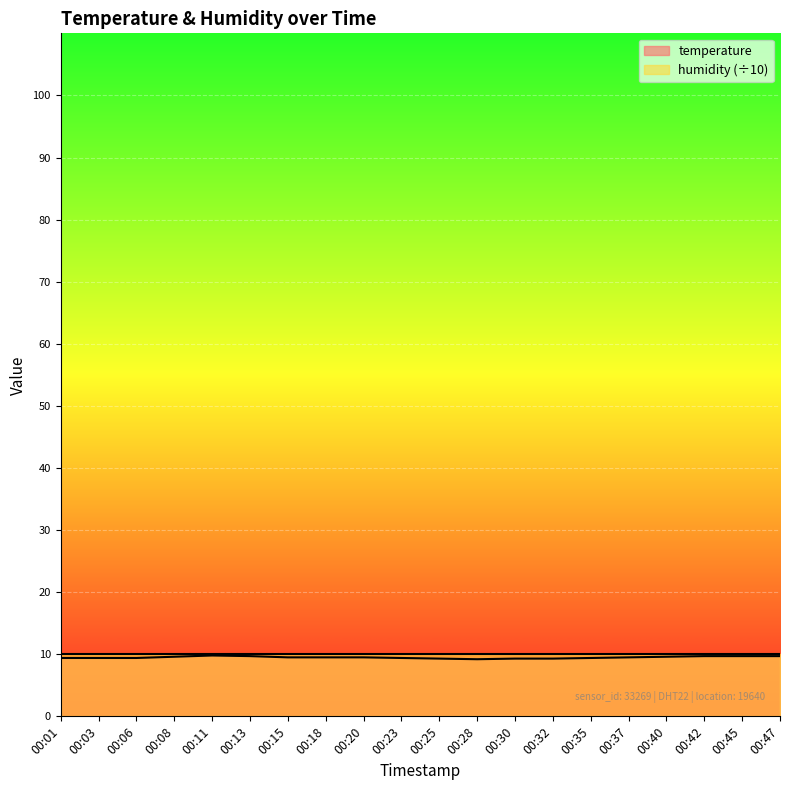

Is it true that the value at 00:01 is 9.4?

True